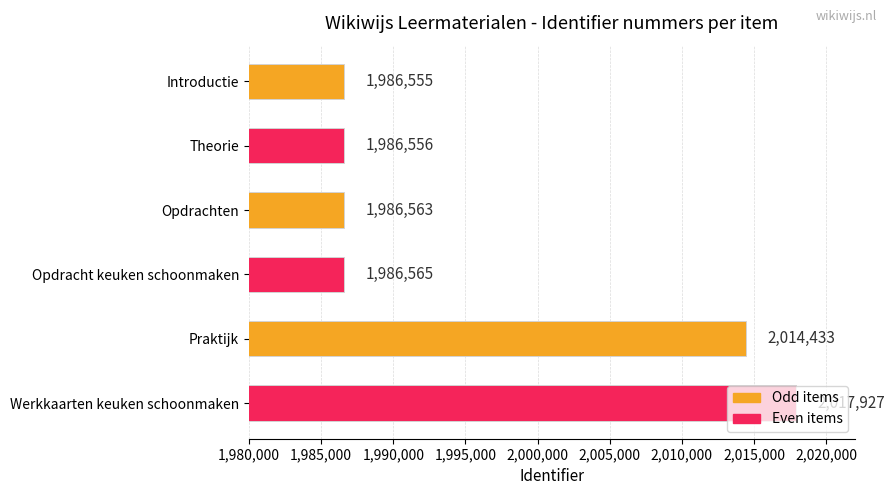

Which category has the highest value across all series?

Werkkaarten keuken schoonmaken